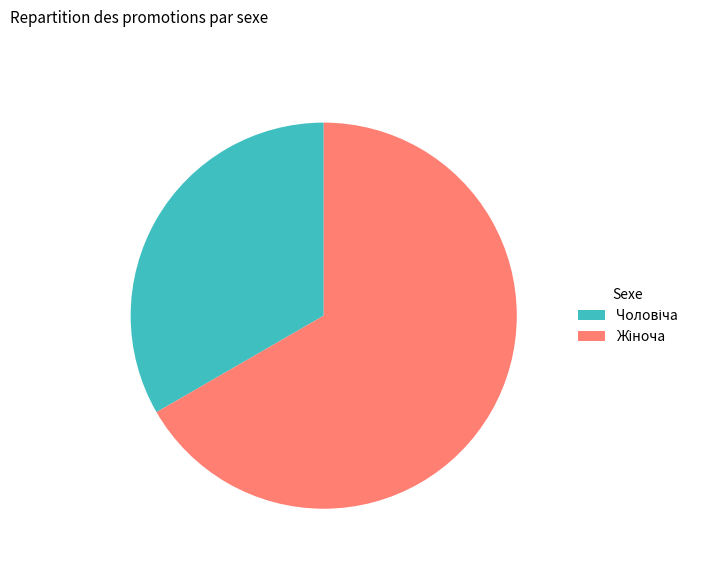

Does any single category account for the majority?

Yes